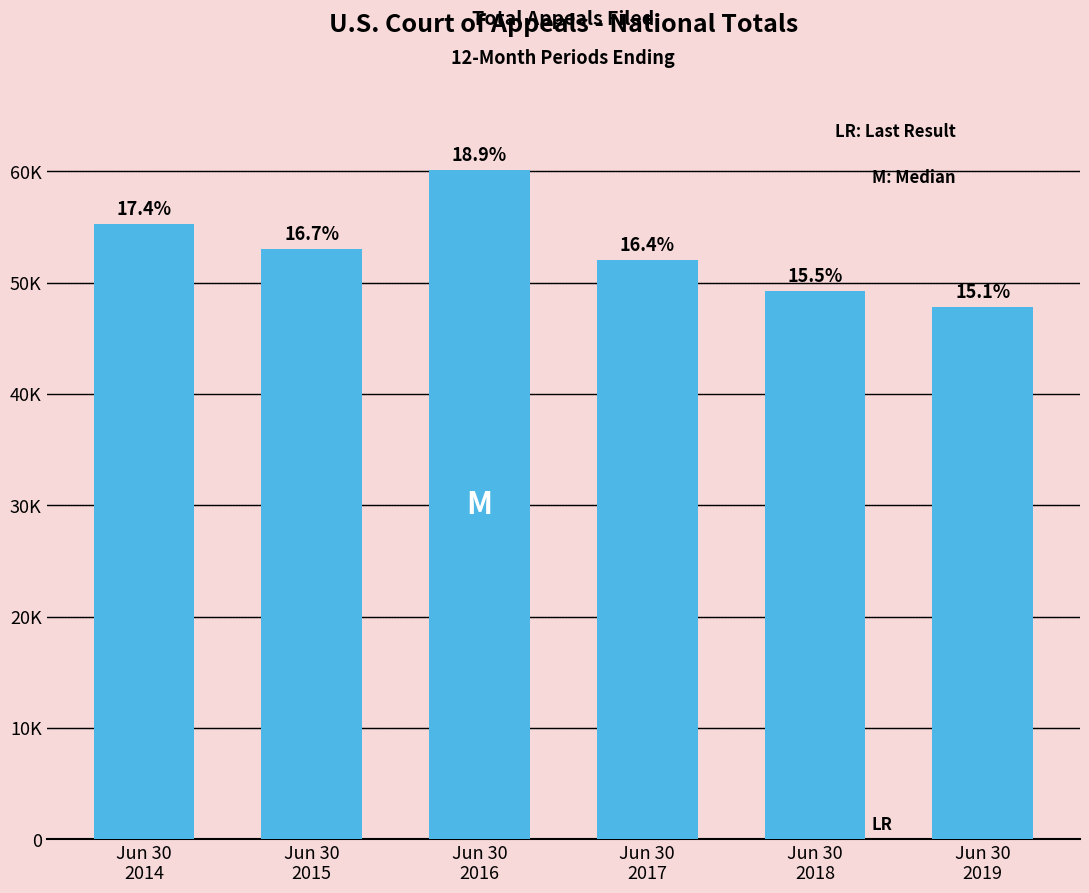

The chart shows a value of 52028 at Jun 30
2017. True or false?

True